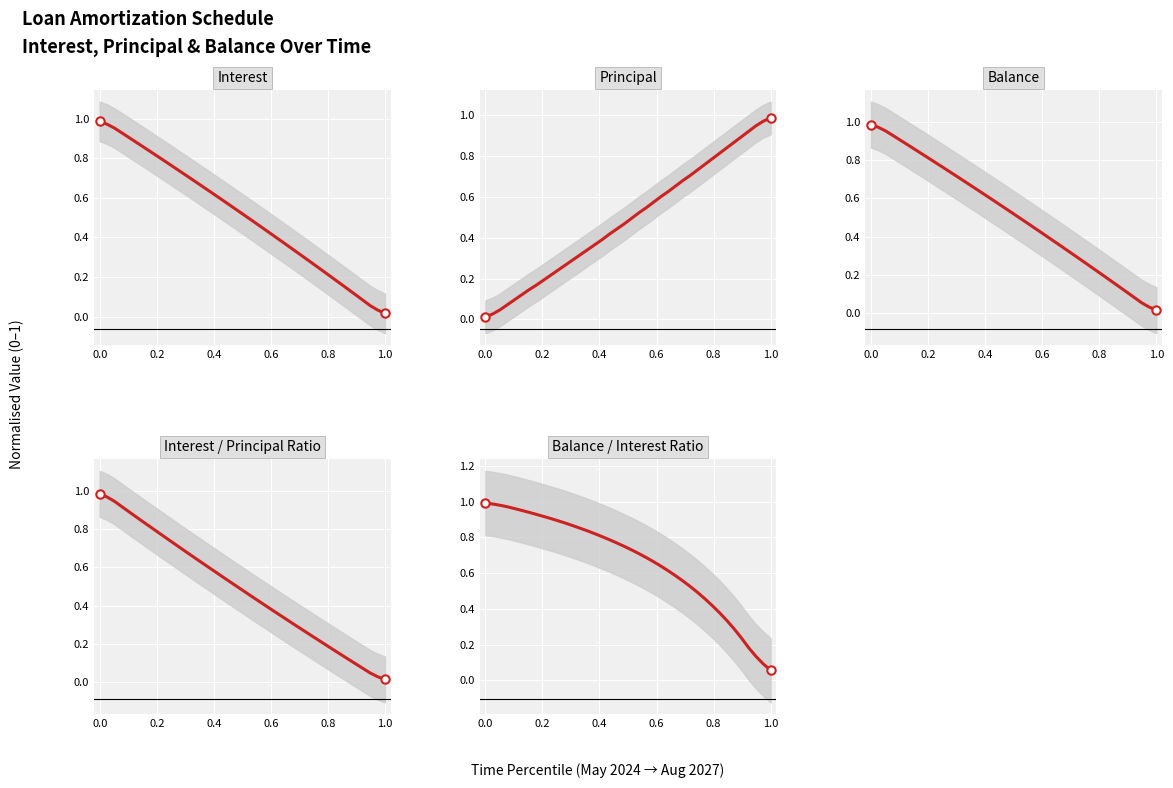

Which series has the largest total across all categories?

Balance / Interest Ratio